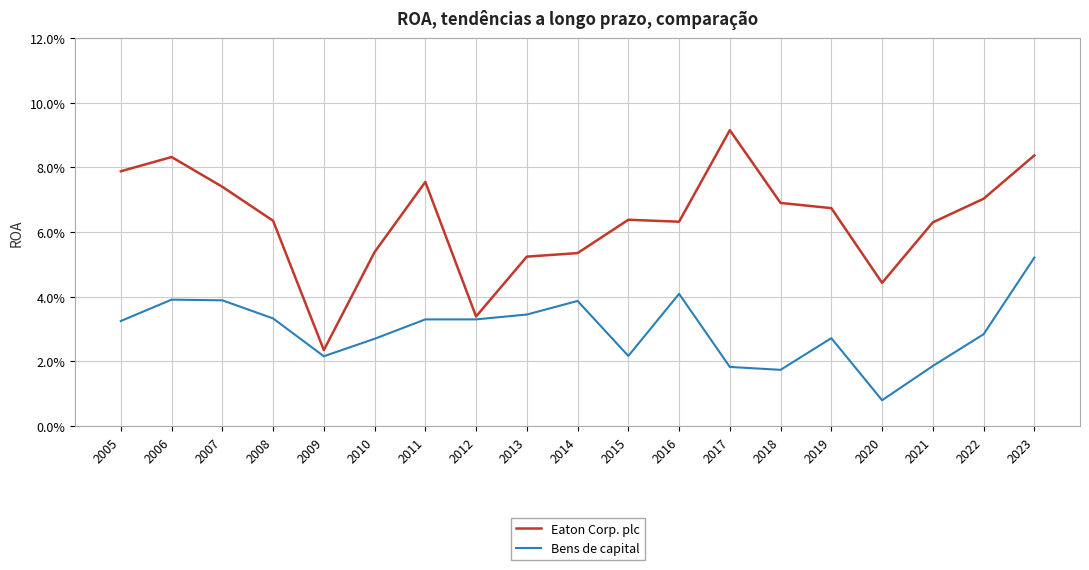

Rank the series at 2014 from lowest to highest value.

Bens de capital, Eaton Corp. plc